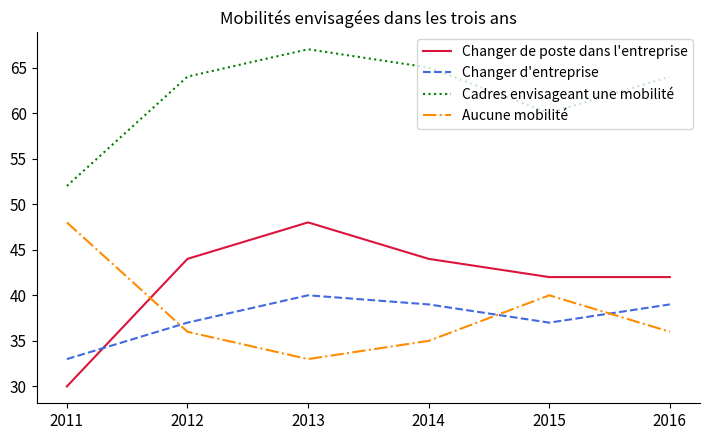

At 2011, list the series in order from largest to smallest.

Cadres envisageant une mobilité, Aucune mobilité, Changer d'entreprise, Changer de poste dans l'entreprise